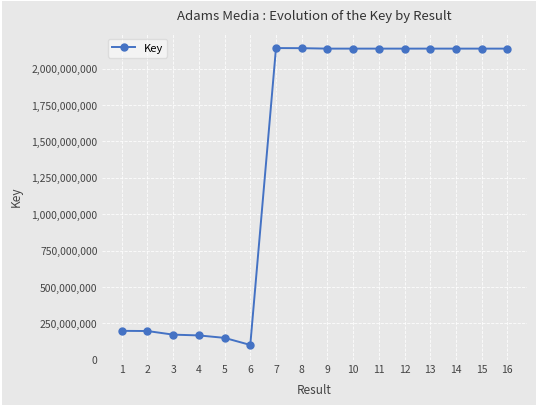

What is the value of the 7th point from the left?

2141503989